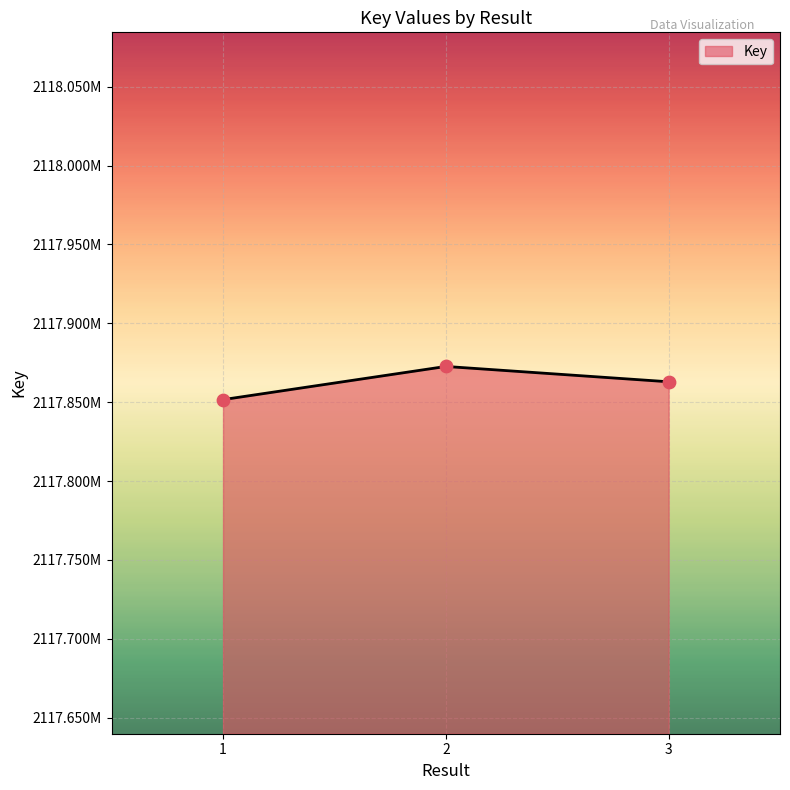

What is the change in value from 1 to 3?

+11311